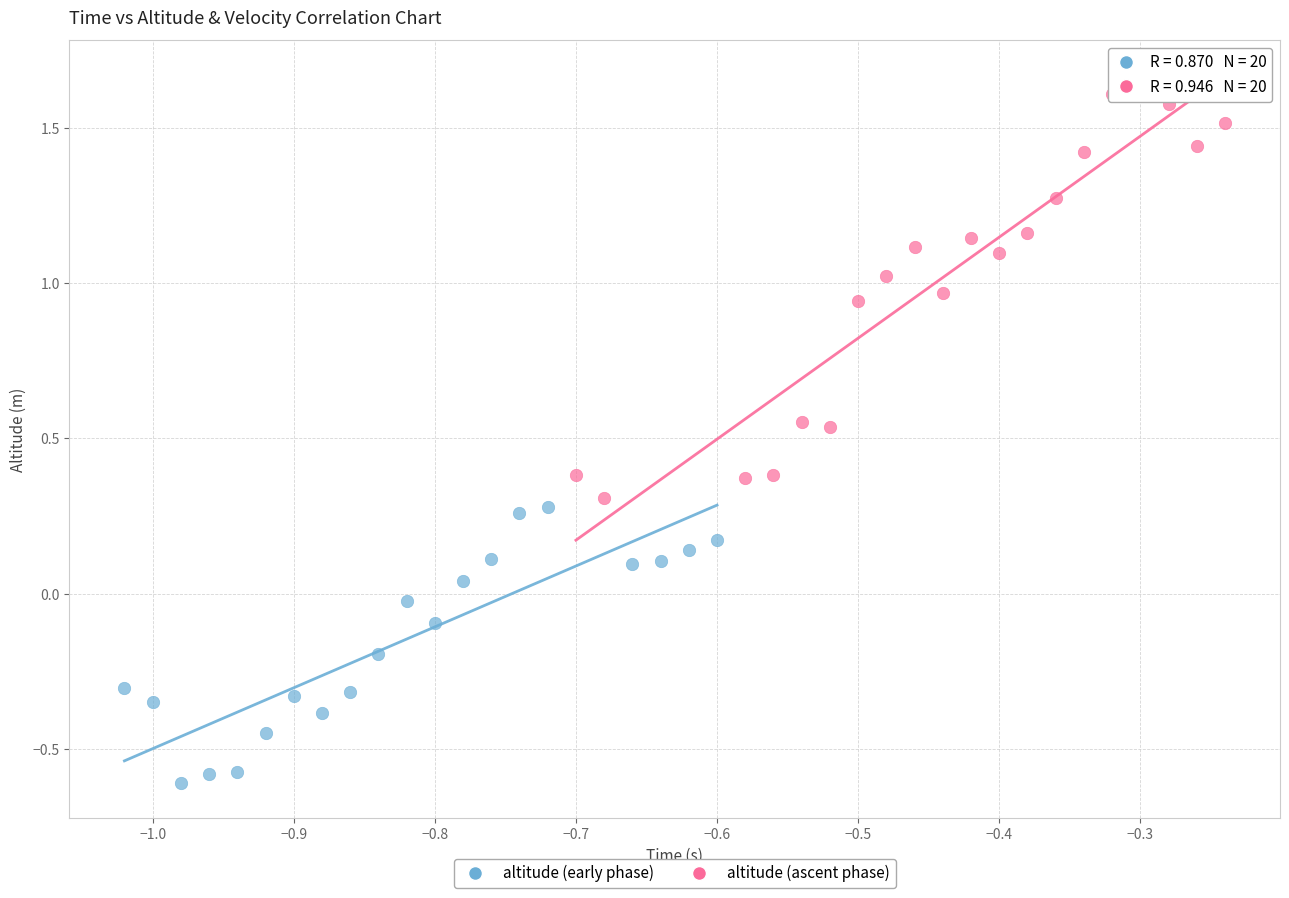

Which series contains the highest Y value?

altitude (ascent phase)